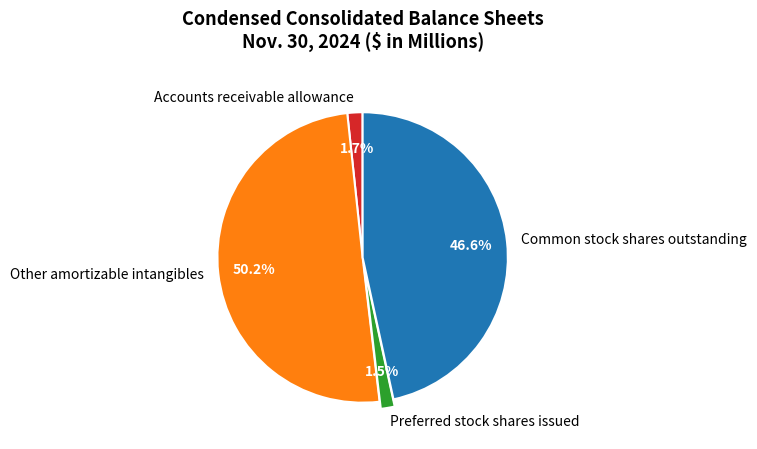

Which category accounts for the majority?

Other amortizable intangibles